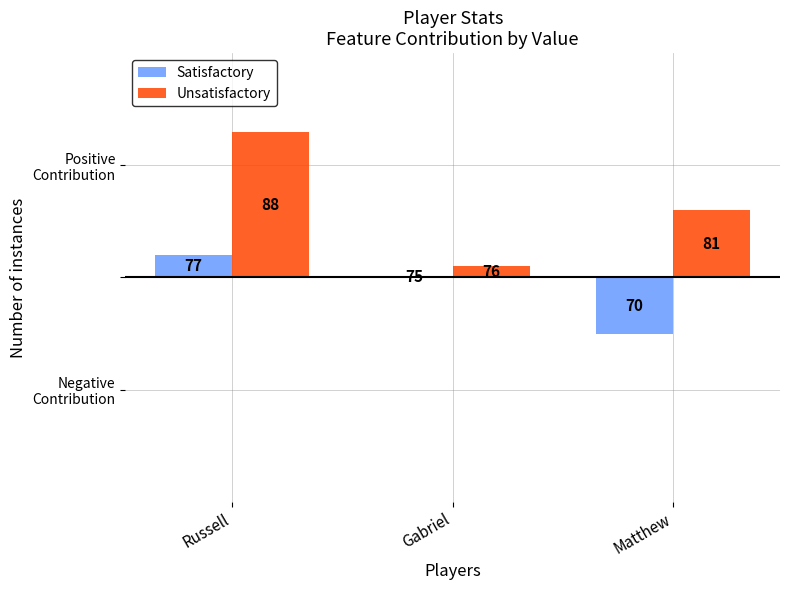

Between Matthew and Gabriel, which is larger?

Gabriel